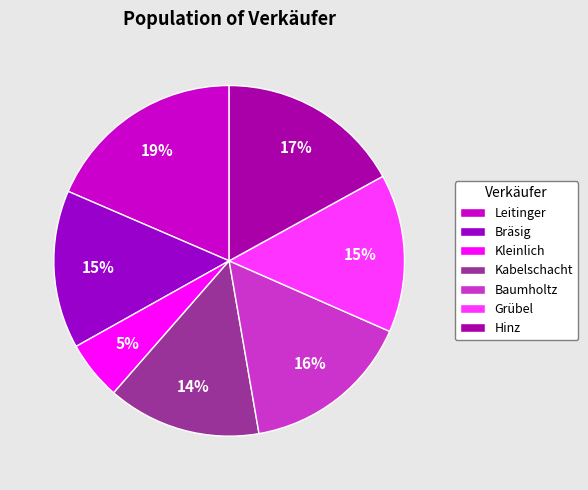

Count the number of slices in the pie.

7